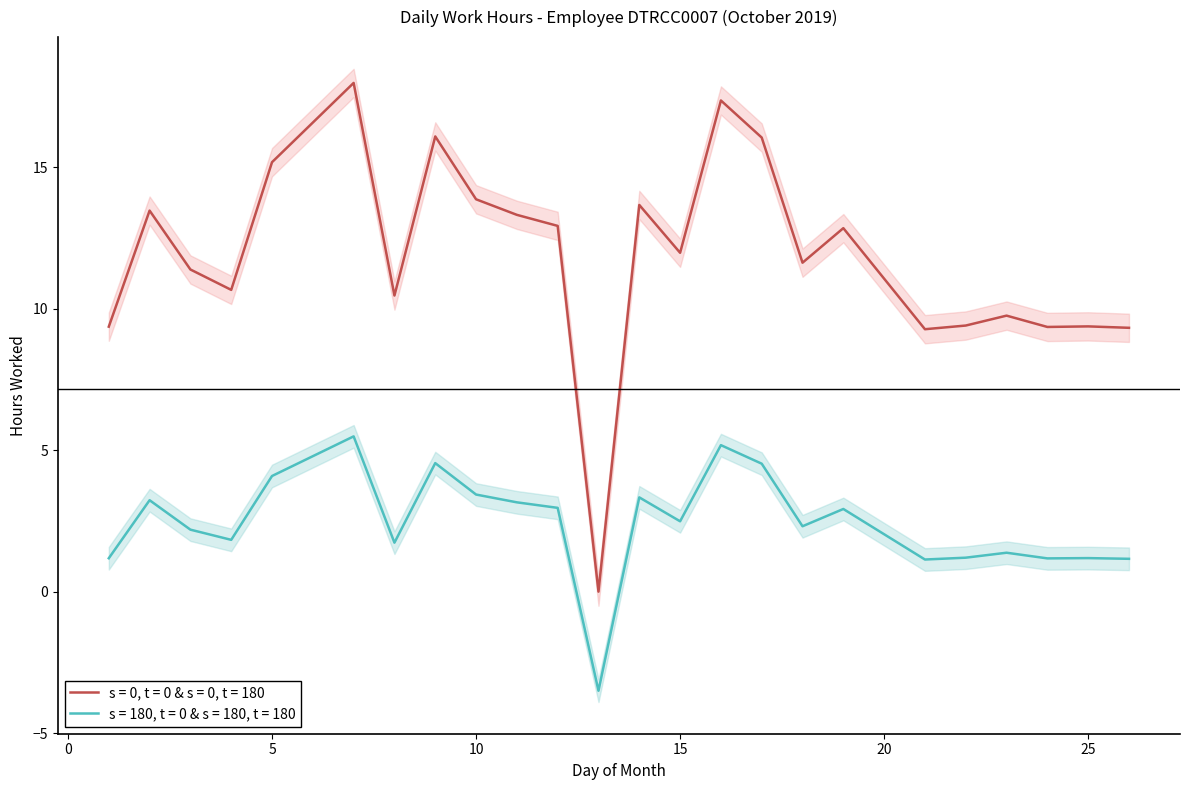

Reading right to left, list all the values displayed in this chart.

Daily Hours (Low): 9.3	9.4	9.3	9.8	9.4	9.3	12.8	11.6	16.0	17.4	12.0	13.7	0.0	12.9	13.3	13.9	16.1	10.5	18.0	15.2	10.7	11.4	13.5	9.4
Normalized Hours: 1.2	1.2	1.2	1.4	1.2	1.1	2.9	2.3	4.5	5.2	2.5	3.3	-3.5	3.0	3.2	3.4	4.5	1.7	5.5	4.1	1.8	2.2	3.2	1.2